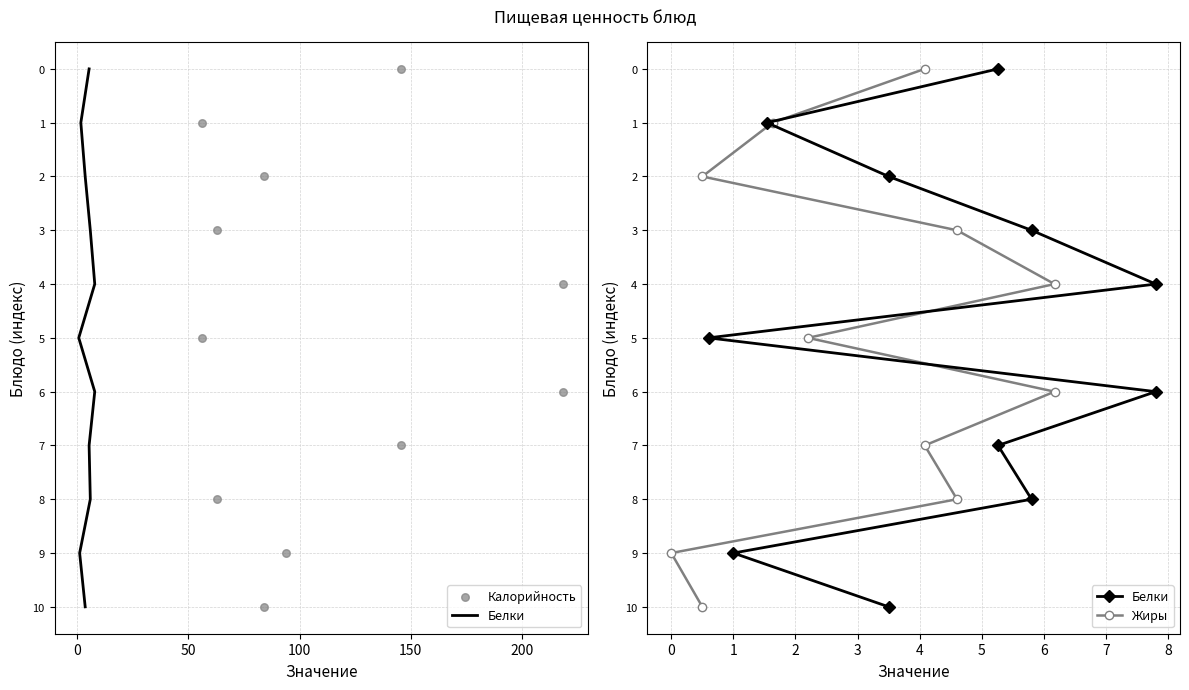

Which series has the largest Y range (max minus min)?

Белки